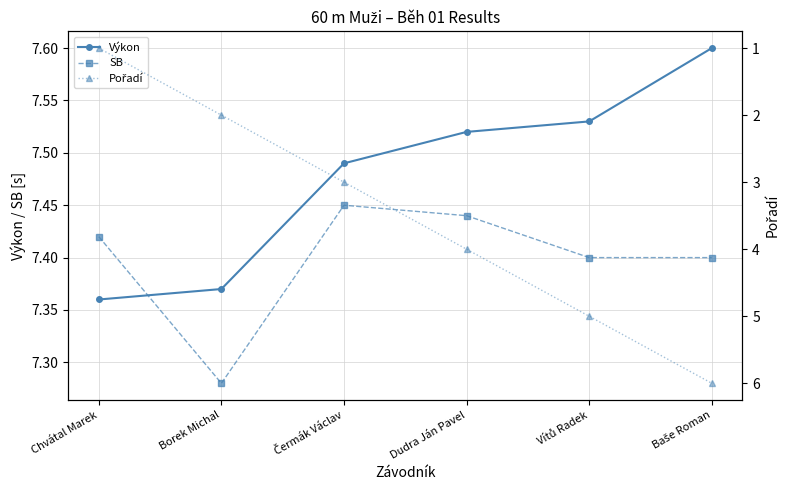

At which label does Pořadí first exceed 4?

Vítů Radek